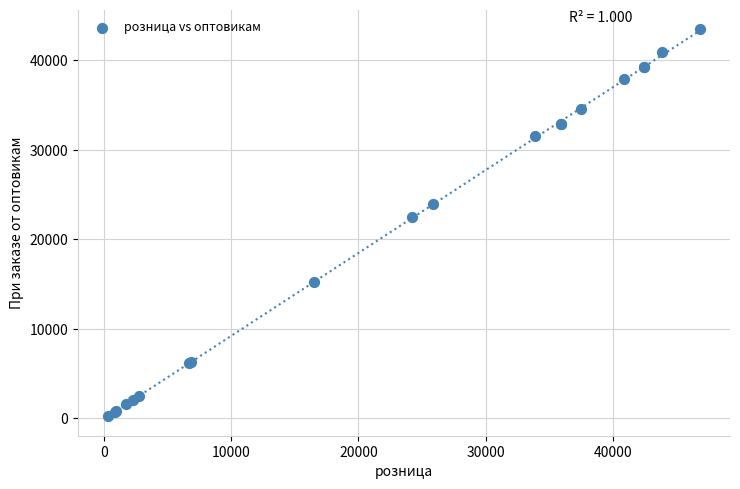

What Y value in the scatter plot is closest to 21874?

22500